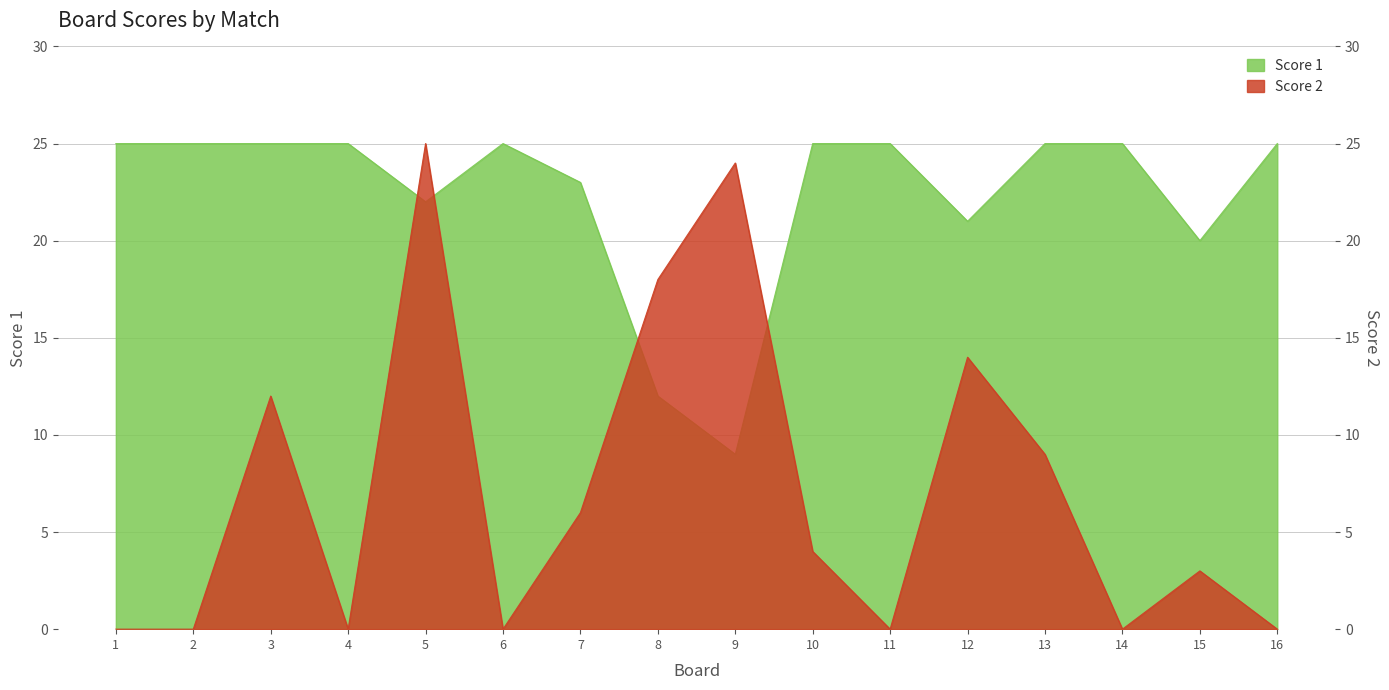

Is the value of Score 2 at 10 greater than the value of Score 1 at 4?

No